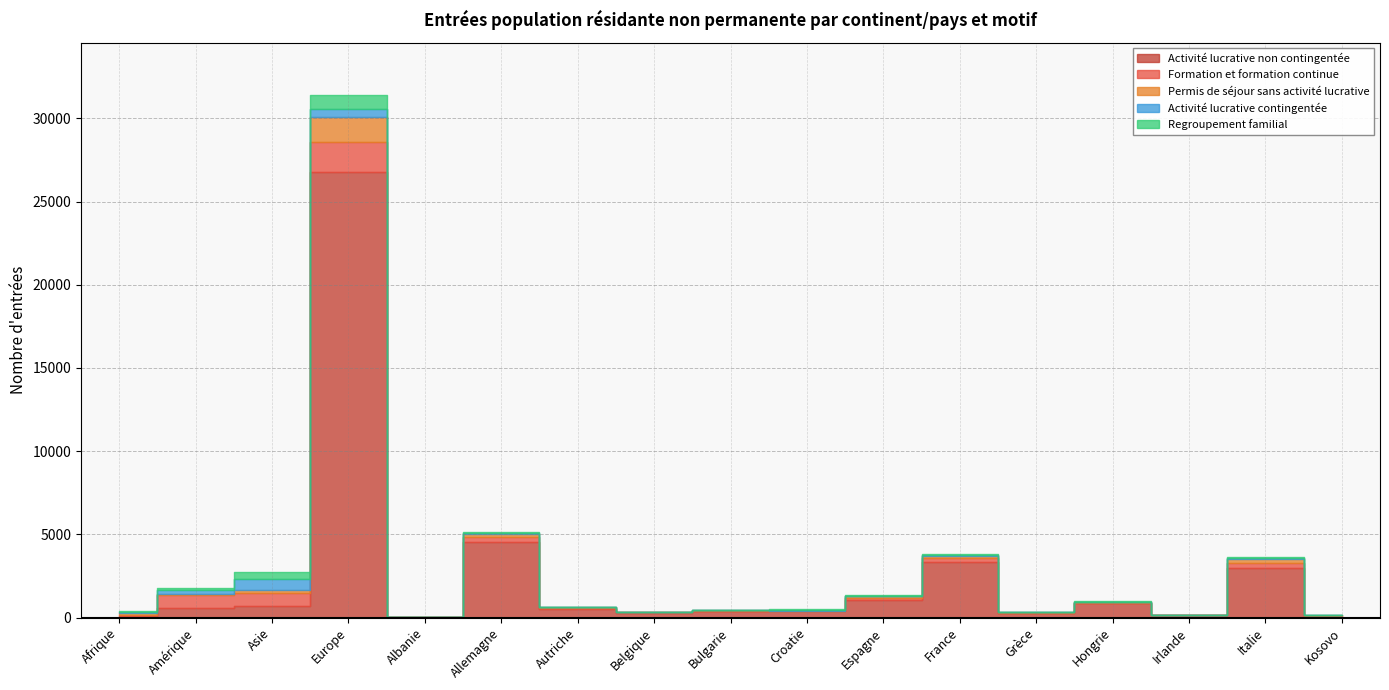

Where do Activité lucrative contingentée and Permis de séjour sans activité lucrative first cross each other?

Asie and Europe